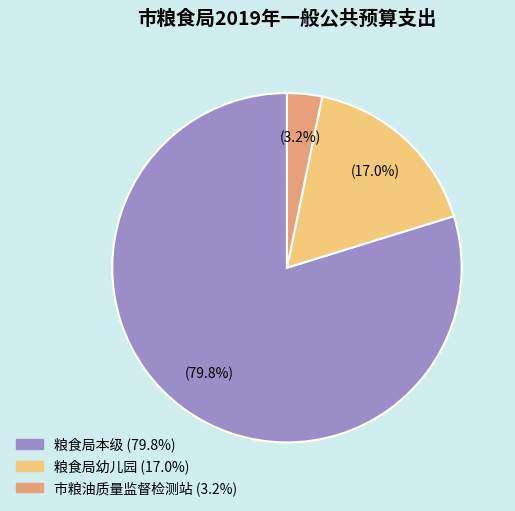

What is the largest slice in the pie chart?

粮食局本级